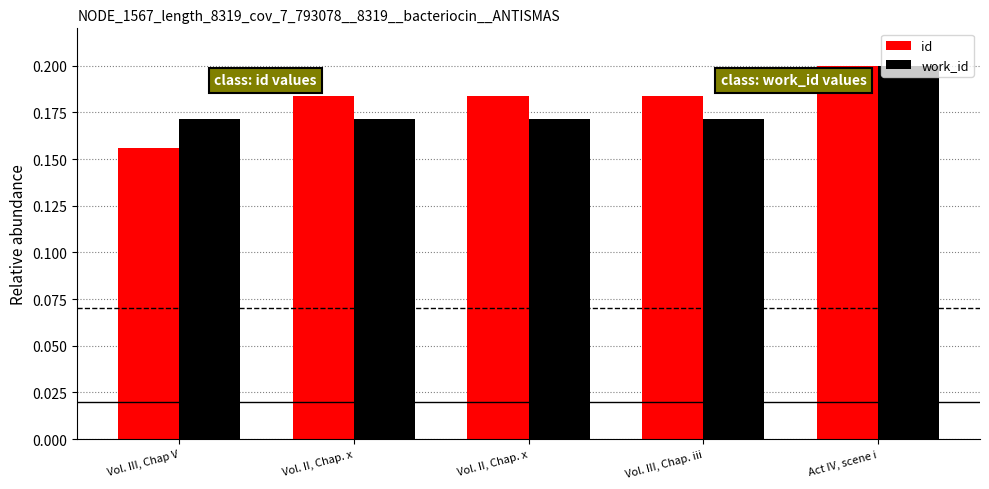

What is the value of the work_id bar at the 5th from the left?

0.2